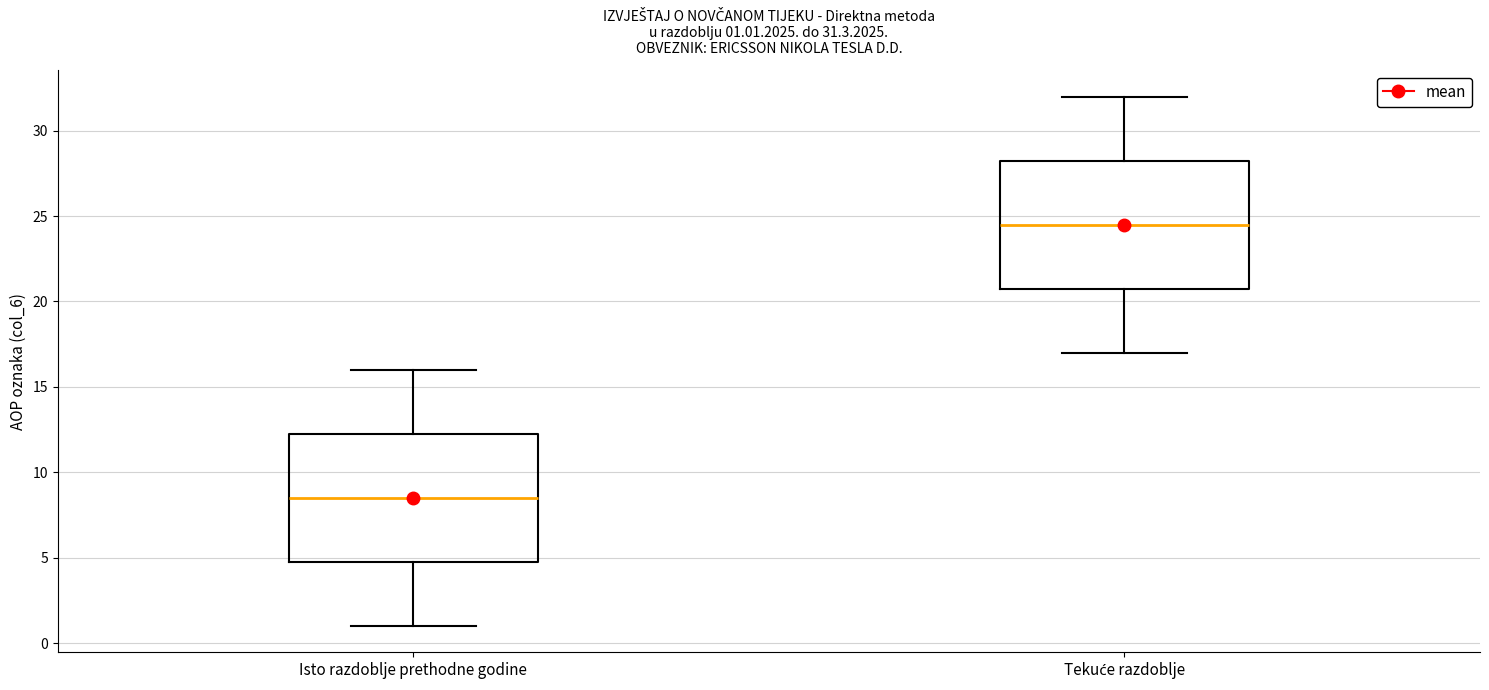

Which box's median line is the highest?

Tekuće razdoblje